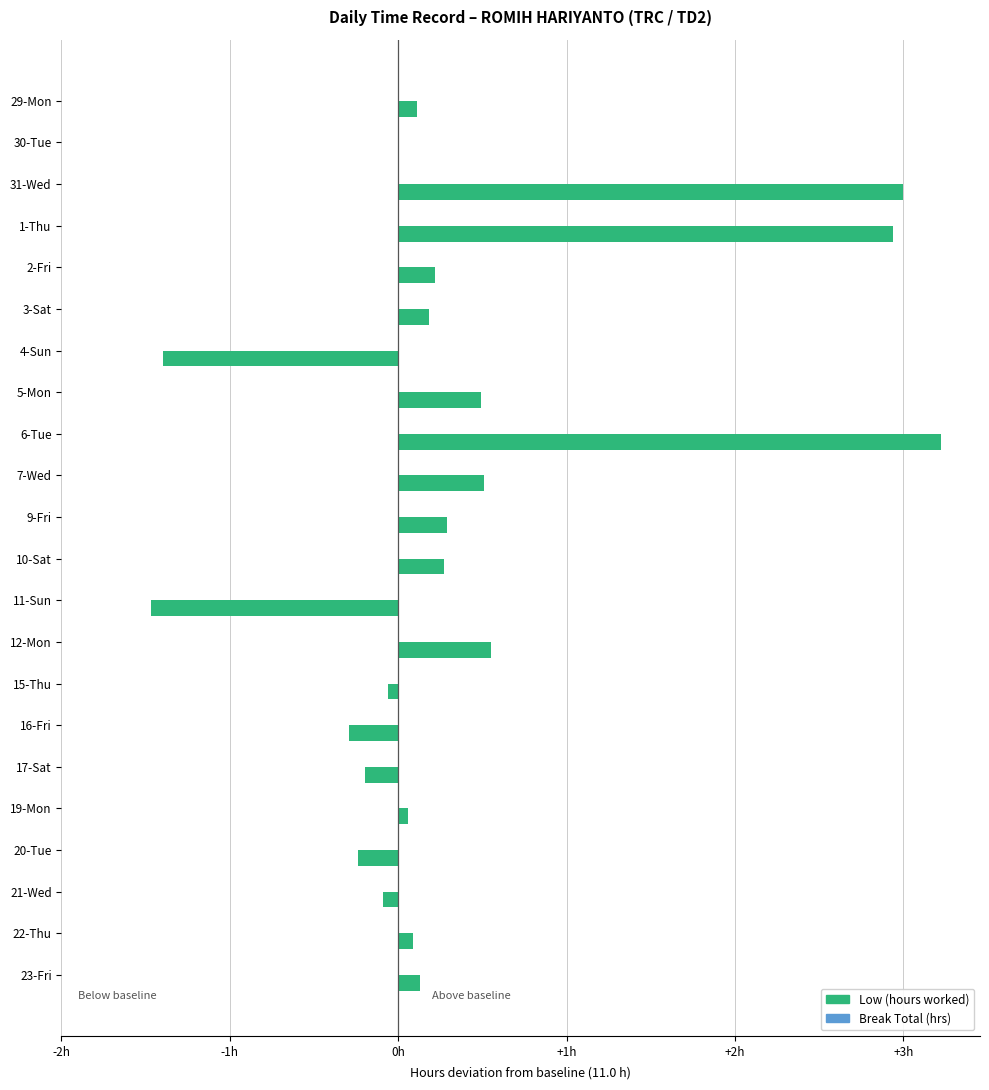

Are the bars horizontal?

Yes